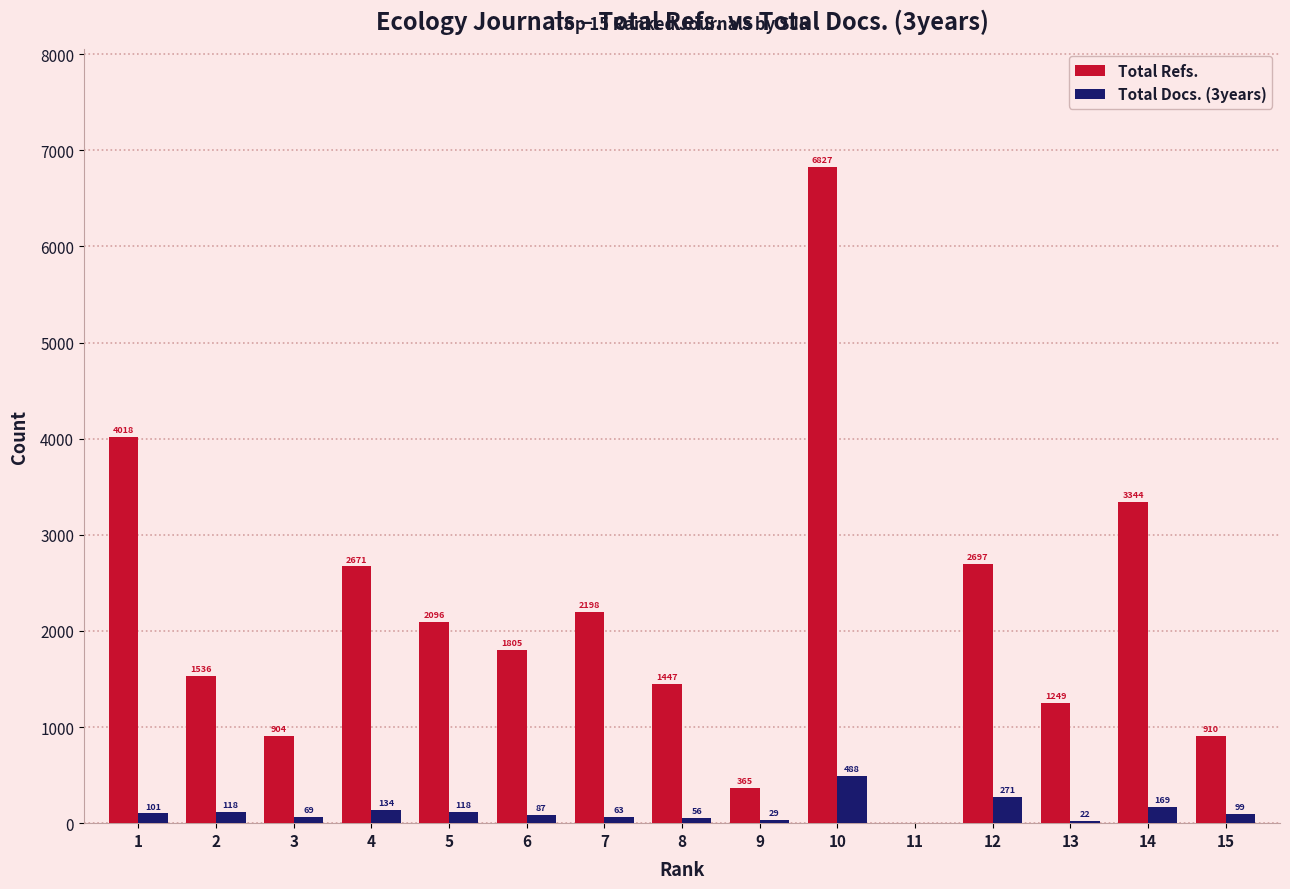

Which series has the largest total across all categories?

Total Refs.